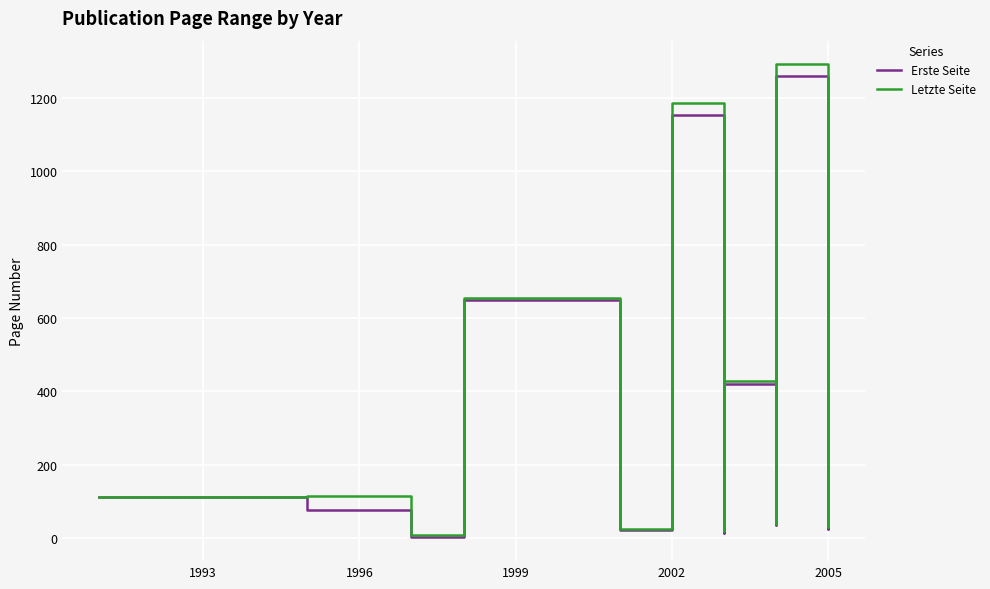

What are all the series names shown in the legend?

Erste Seite, Letzte Seite